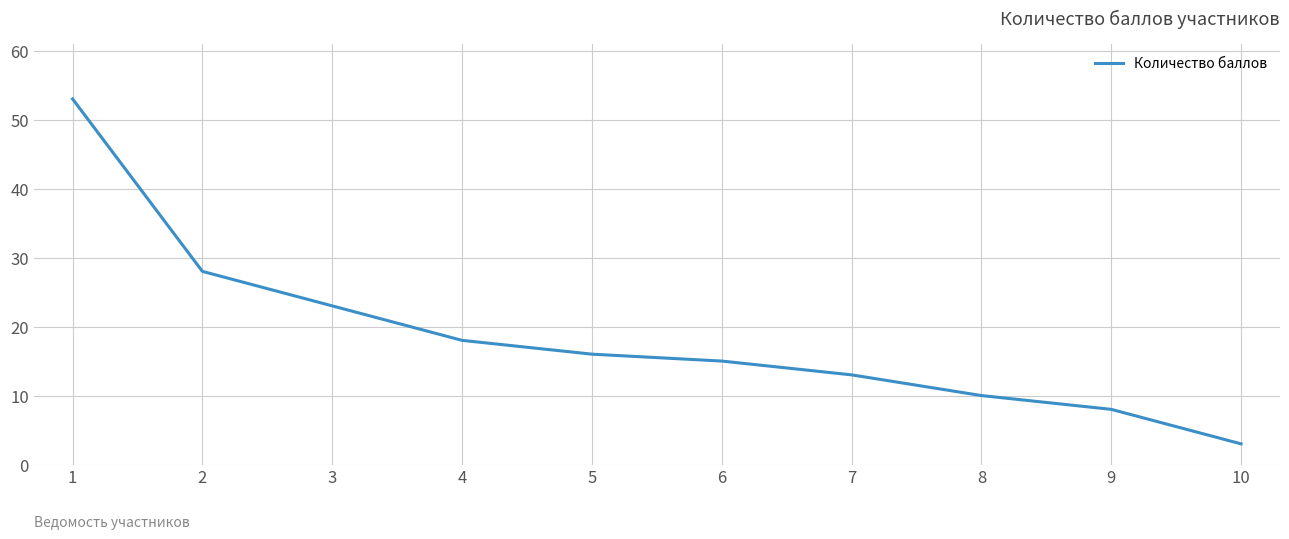

What is the ratio of the value at 8 to the value at 6?

0.7